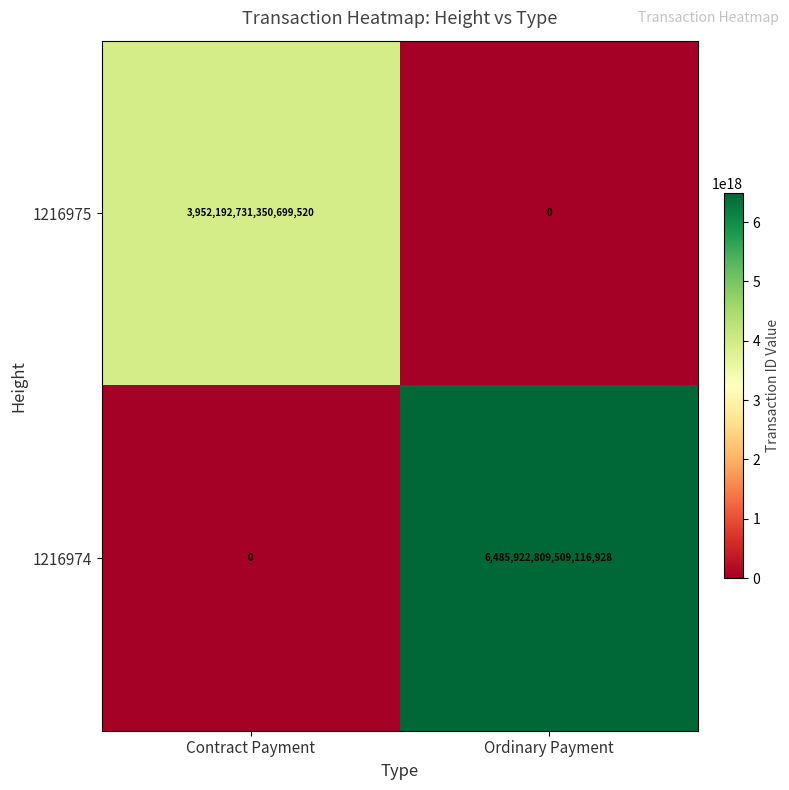

Is it true that 1216975 equals 0 at Ordinary Payment?

True